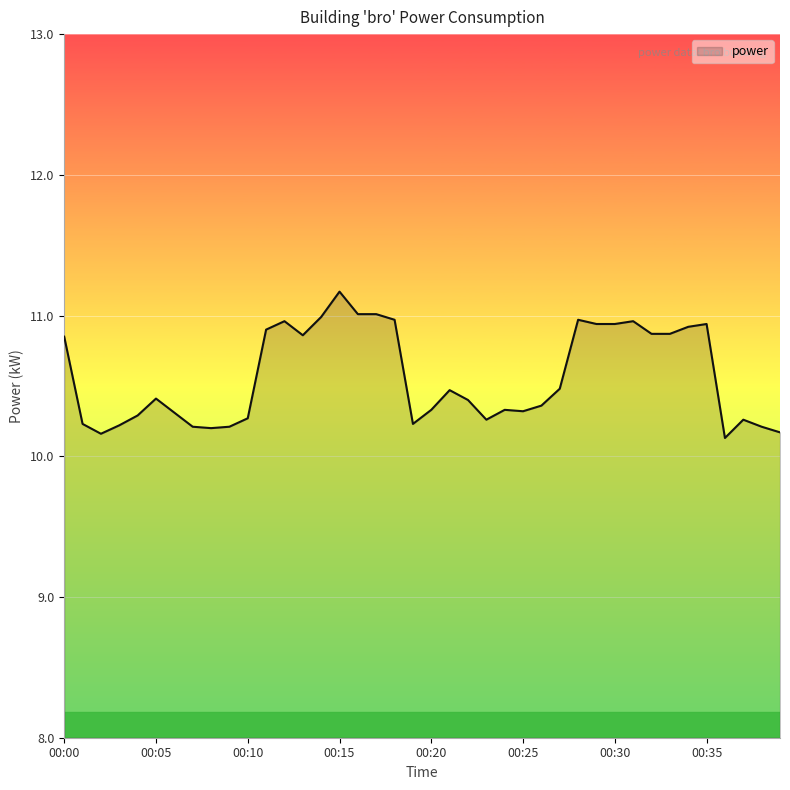

What is the smallest value displayed?

10.1